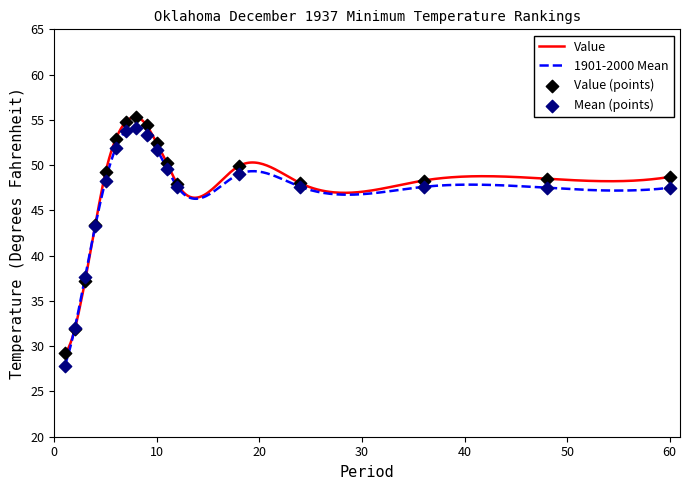

What is the highest value of the 1901-2000 Mean series?

54.1